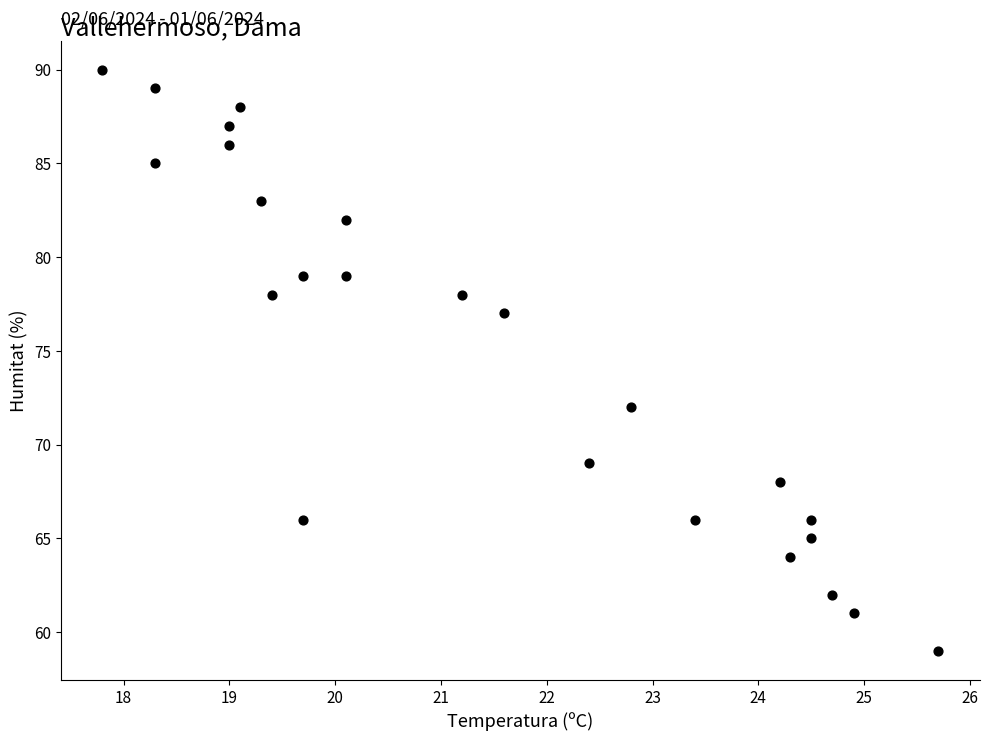

What Y value in the scatter plot is closest to 74?

72